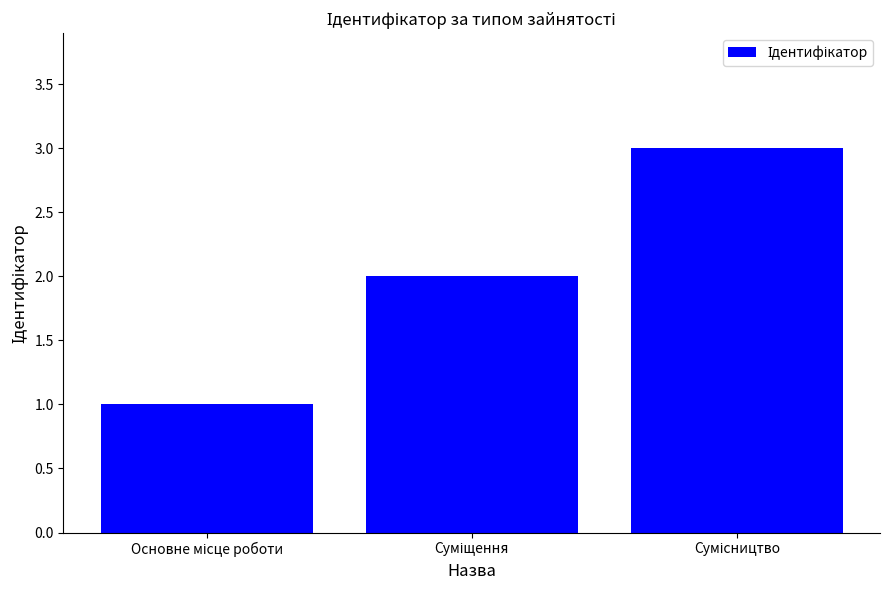

What is the greatest value displayed?

3